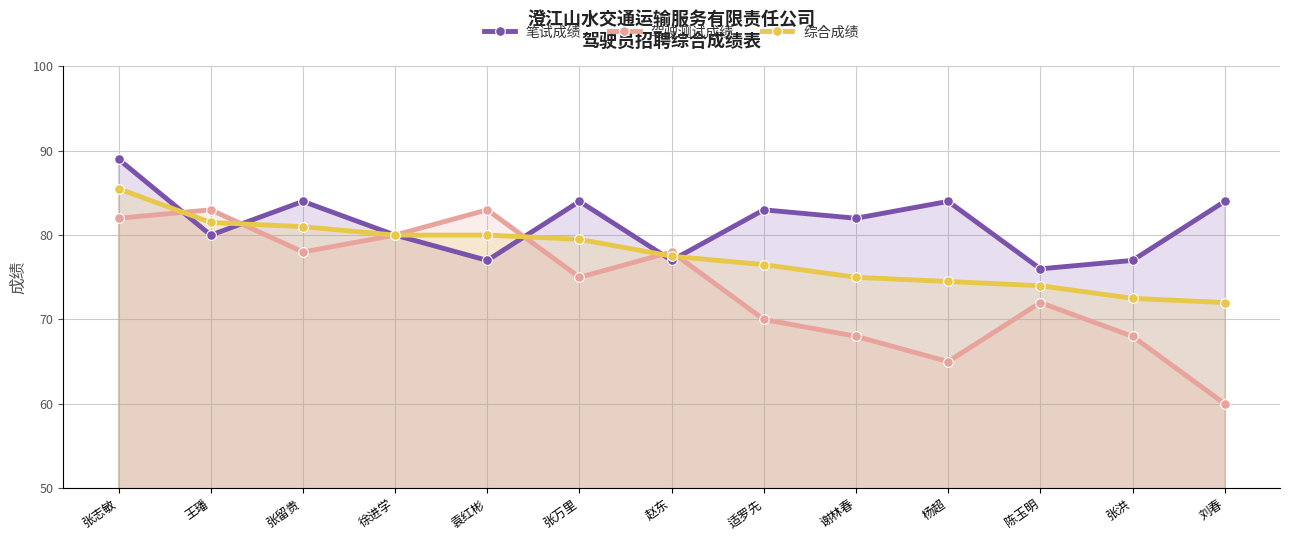

What is the difference between the second highest and minimum values in the 驾驶测试成绩 series?

23.0